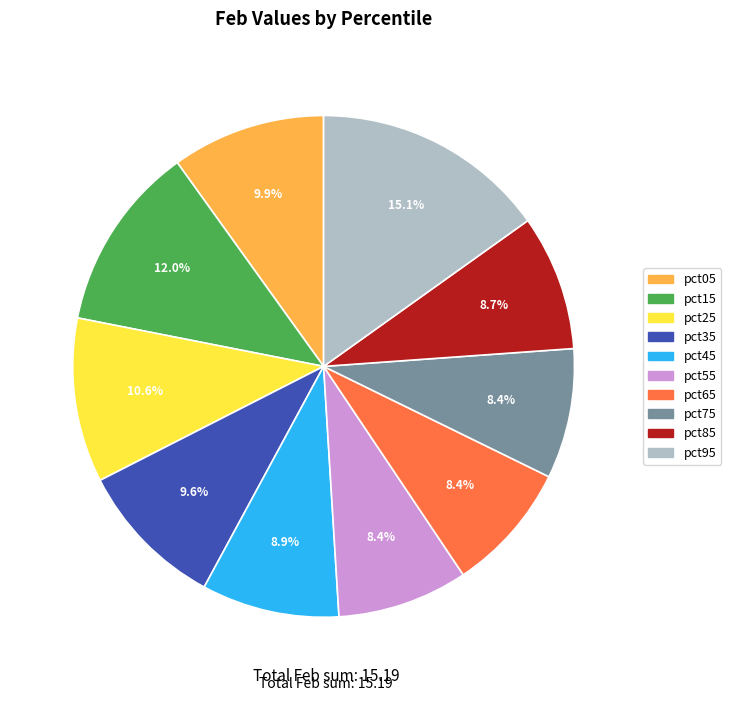

What is the ratio of the value at pct85 to the value at pct45?

1.0